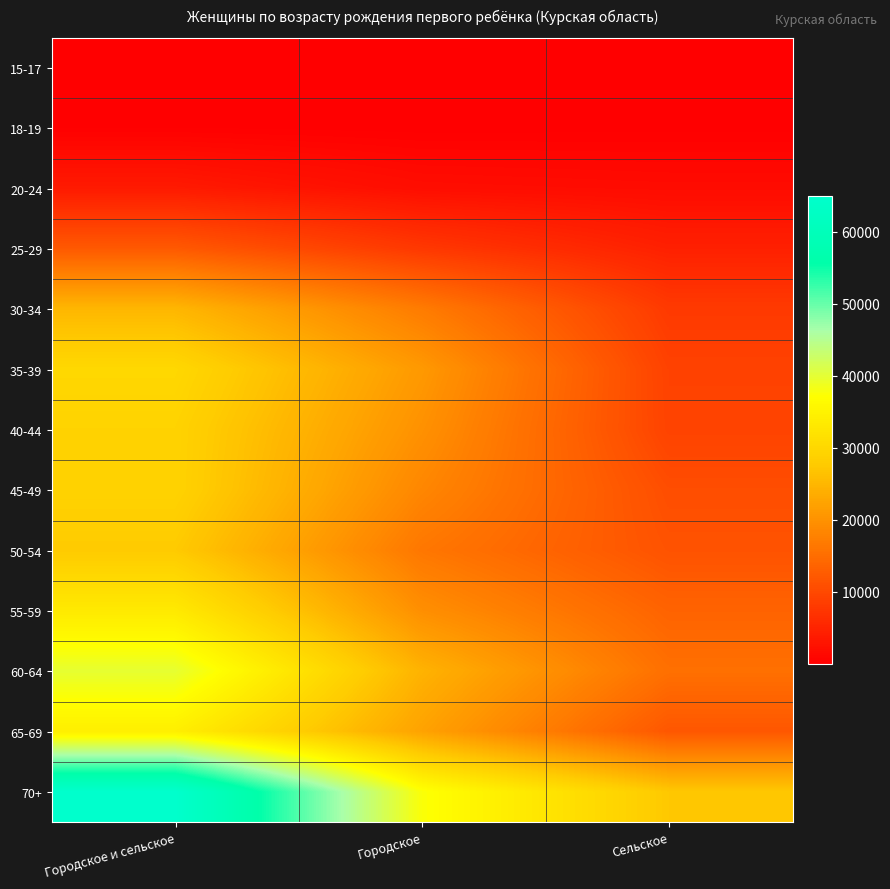

Reading left to right, extract all data points from this chart.

15-17: Городское и сельское=56	Городское=19	Сельское=37
18-19: Городское и сельское=253	Городское=103	Сельское=150
20-24: Городское и сельское=3652	Городское=1979	Сельское=1673
25-29: Городское и сельское=12220	Городское=7712	Сельское=4508
30-34: Городское и сельское=24951	Городское=16952	Сельское=7999
35-39: Городское и сельское=30068	Городское=20966	Сельское=9102
40-44: Городское и сельское=29152	Городское=19899	Сельское=9253
45-49: Городское и сельское=29133	Городское=18431	Сельское=10702
50-54: Городское и сельское=27694	Городское=16325	Сельское=11369
55-59: Городское и сельское=33255	Городское=19592	Сельское=13663
60-64: Городское и сельское=39791	Городское=24454	Сельское=15337
65-69: Городское и сельское=34192	Городское=22230	Сельское=11962
70+: Городское и сельское=64908	Городское=37514	Сельское=27394